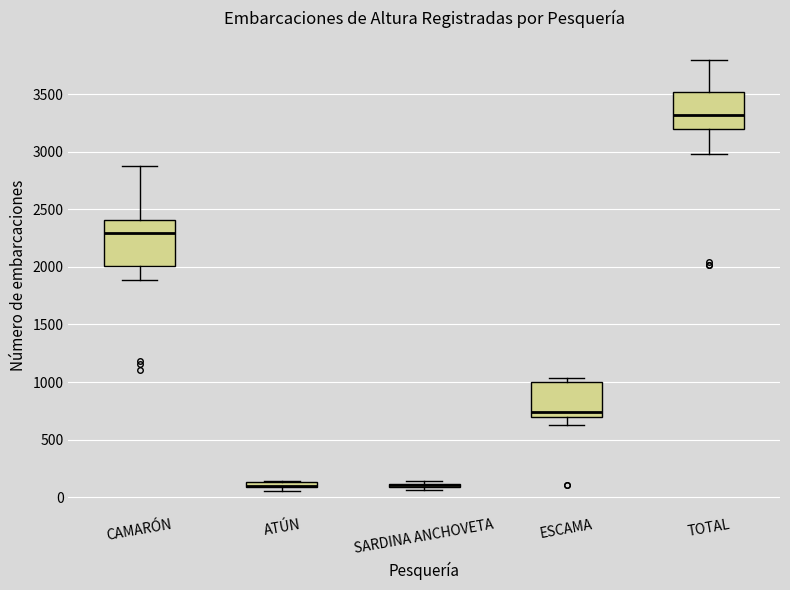

Where is the lower edge of the box for ESCAMA on the y-axis? The values are not printed on the chart, so give them approximately, as read against the axis.

700